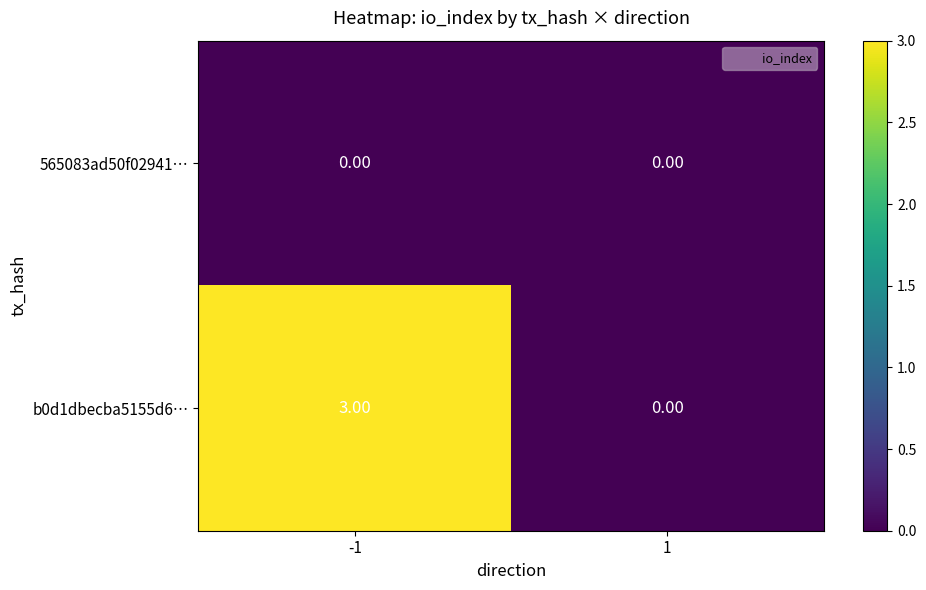

What is the difference between the highest and lowest values at -1?

3